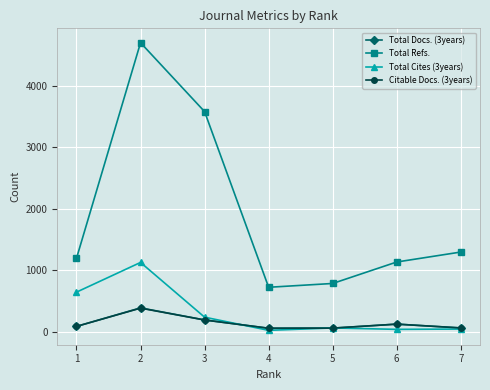

At which category is the sum across all series the highest?

2